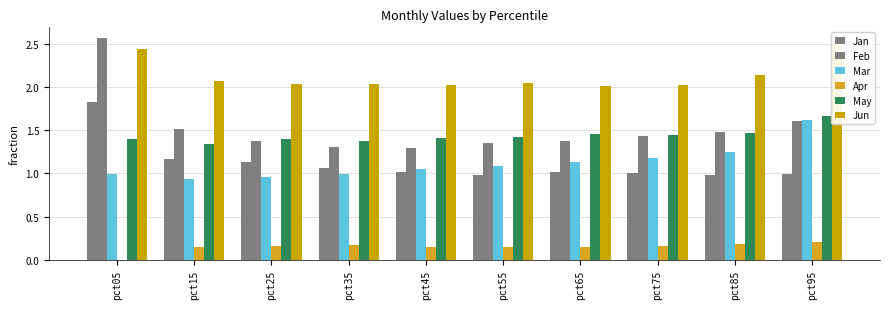

What is the spread (max minus min) of values at pct95?

2.3